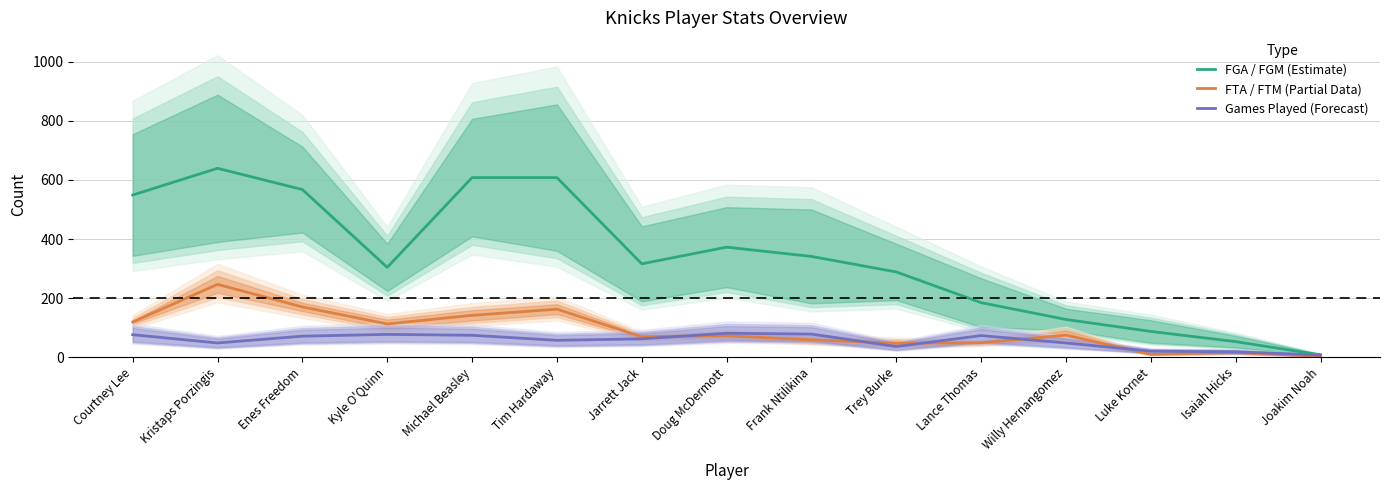

The value of Games Played (Forecast) at Kyle O'Quinn is 77.0. True or false?

True